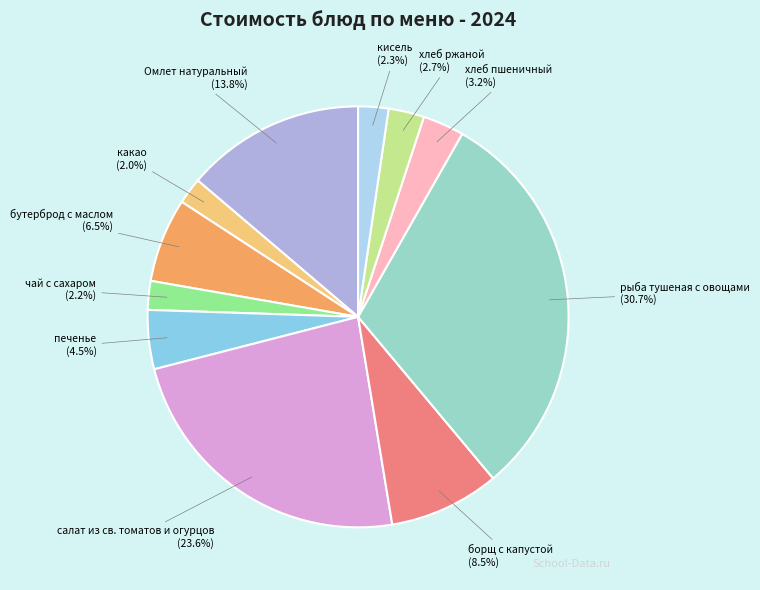

How many segments does this pie chart have?

11